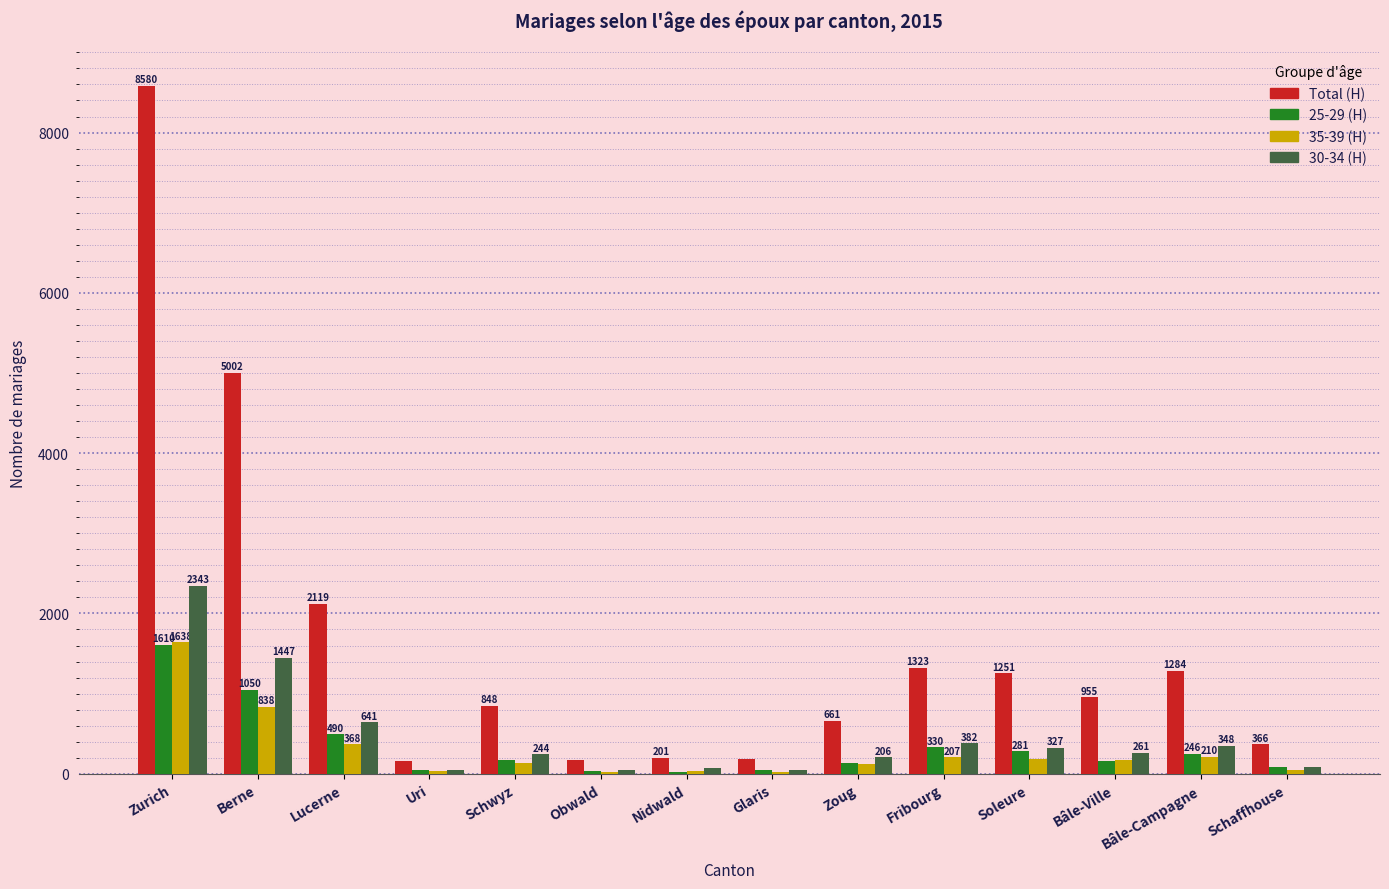

True or false: 25-29 (H) has a value of 389 at Berne.

False